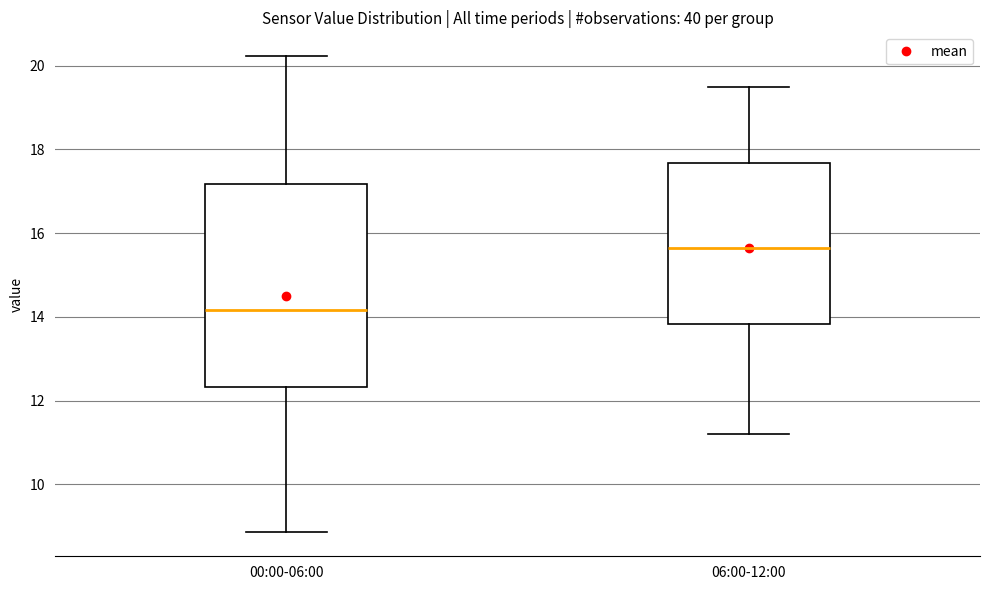

Which box is the tallest, from its lower edge to its upper edge?

00:00-06:00